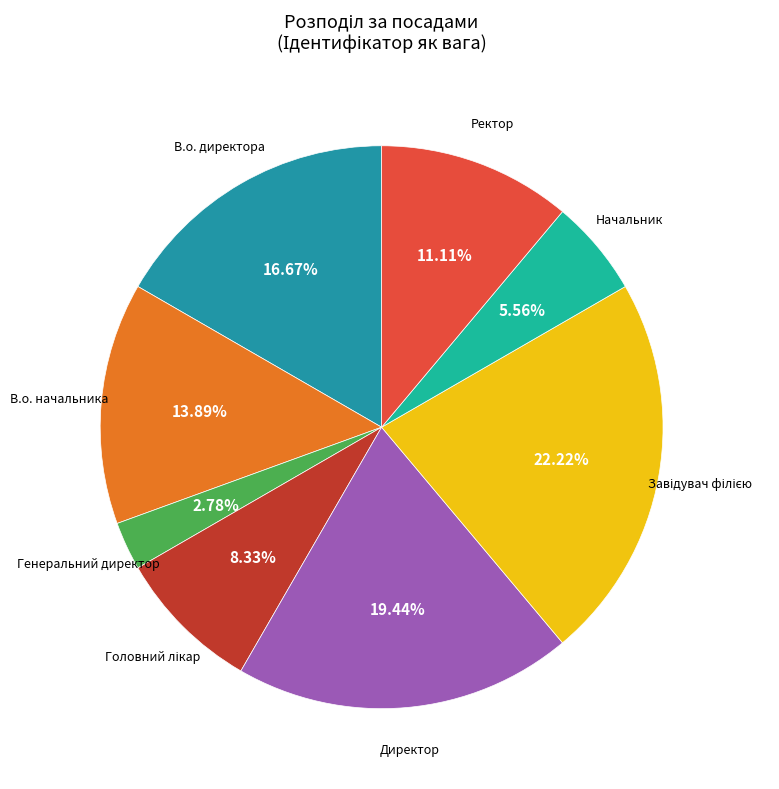

True or false: Директор accounts for 19% of the total.

True